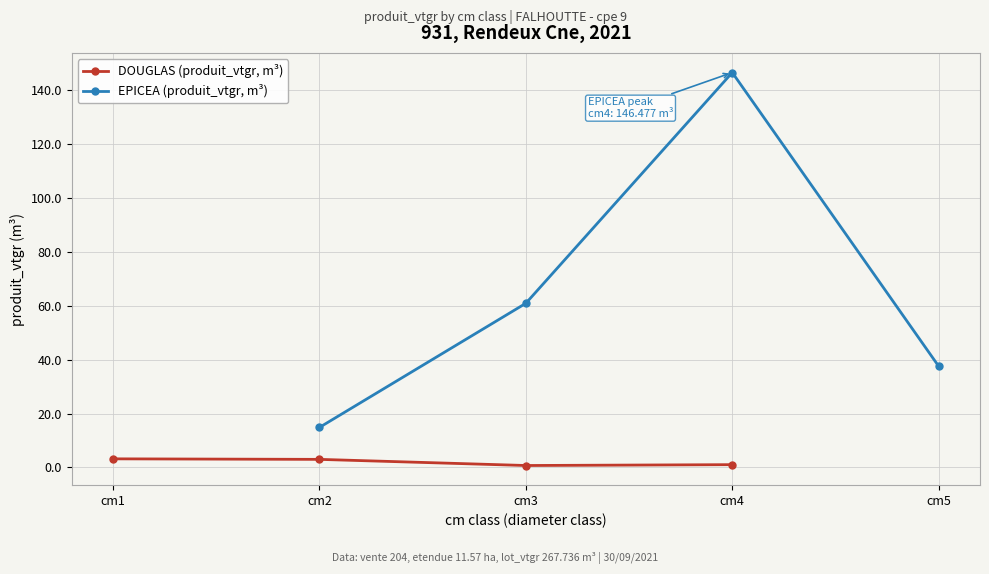

How many lines are shown in the chart?

2